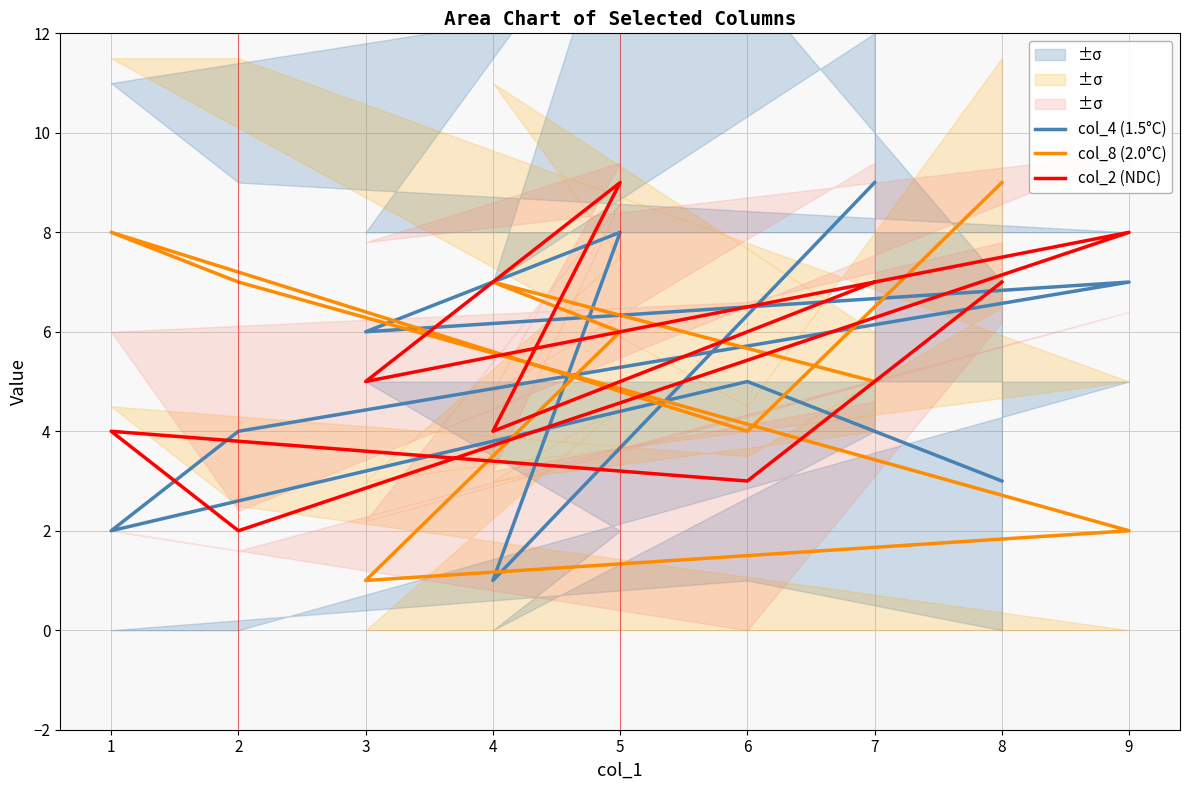

What are all the series names shown in the legend?

col_4 (1.5°C), col_8 (2.0°C), col_2 (NDC)